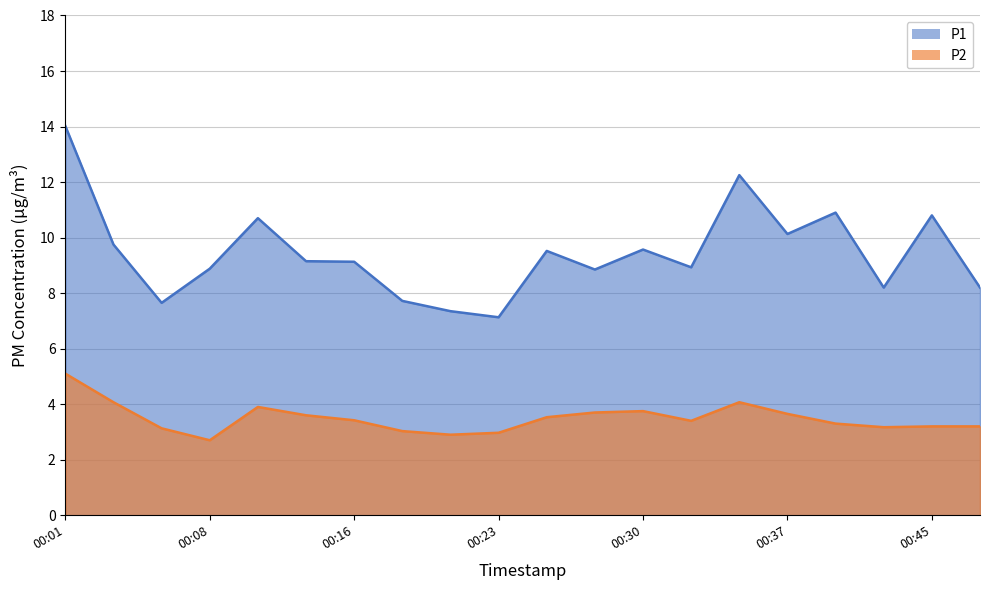

At which label does P1 first exceed 9?

00:01